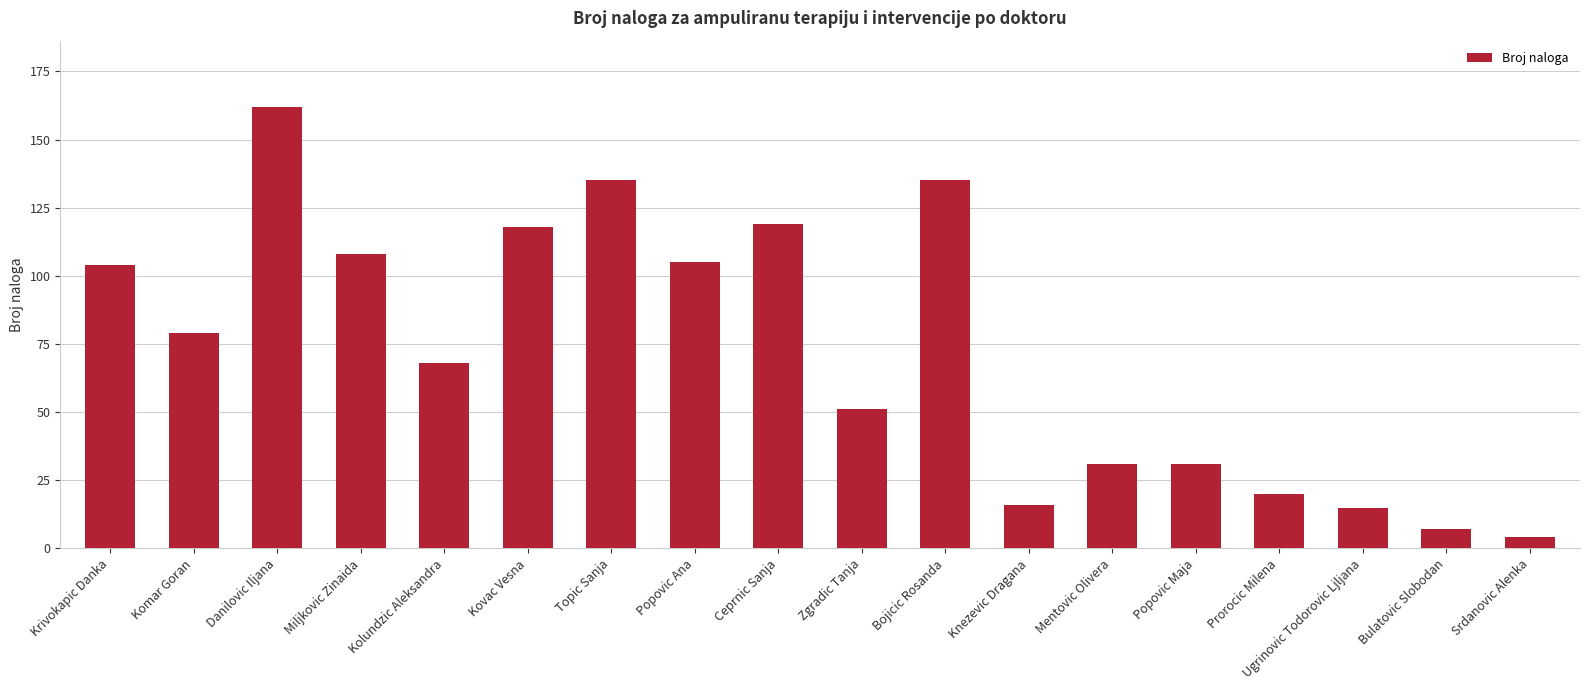

What is the change in value from Kovac Vesna to Bulatovic Slobodan?

-111